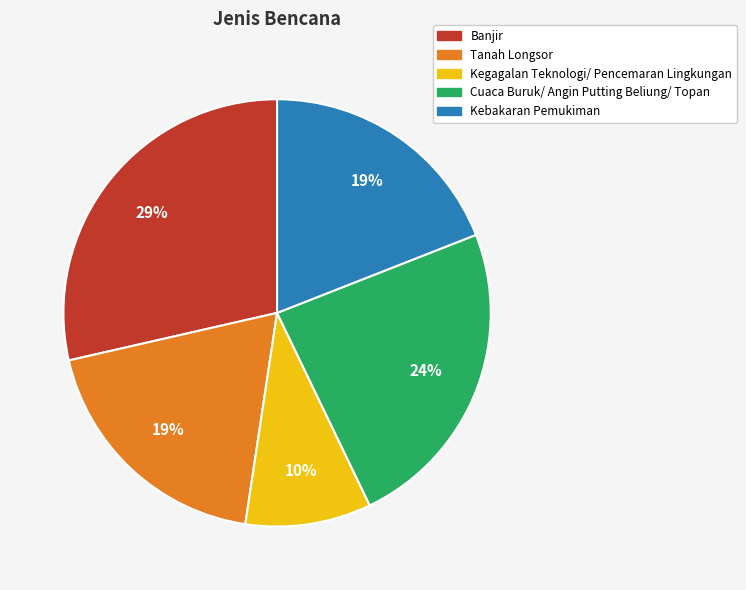

Is there a majority slice in this chart?

No